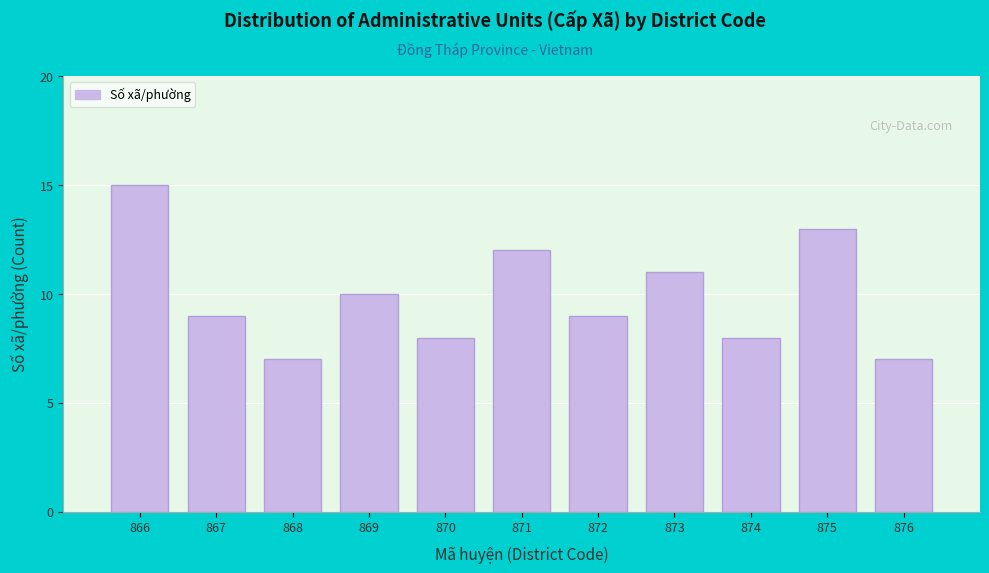

Reading left to right, transcribe all the data shown in this chart.

15	9	7	10	8	12	9	11	8	13	7